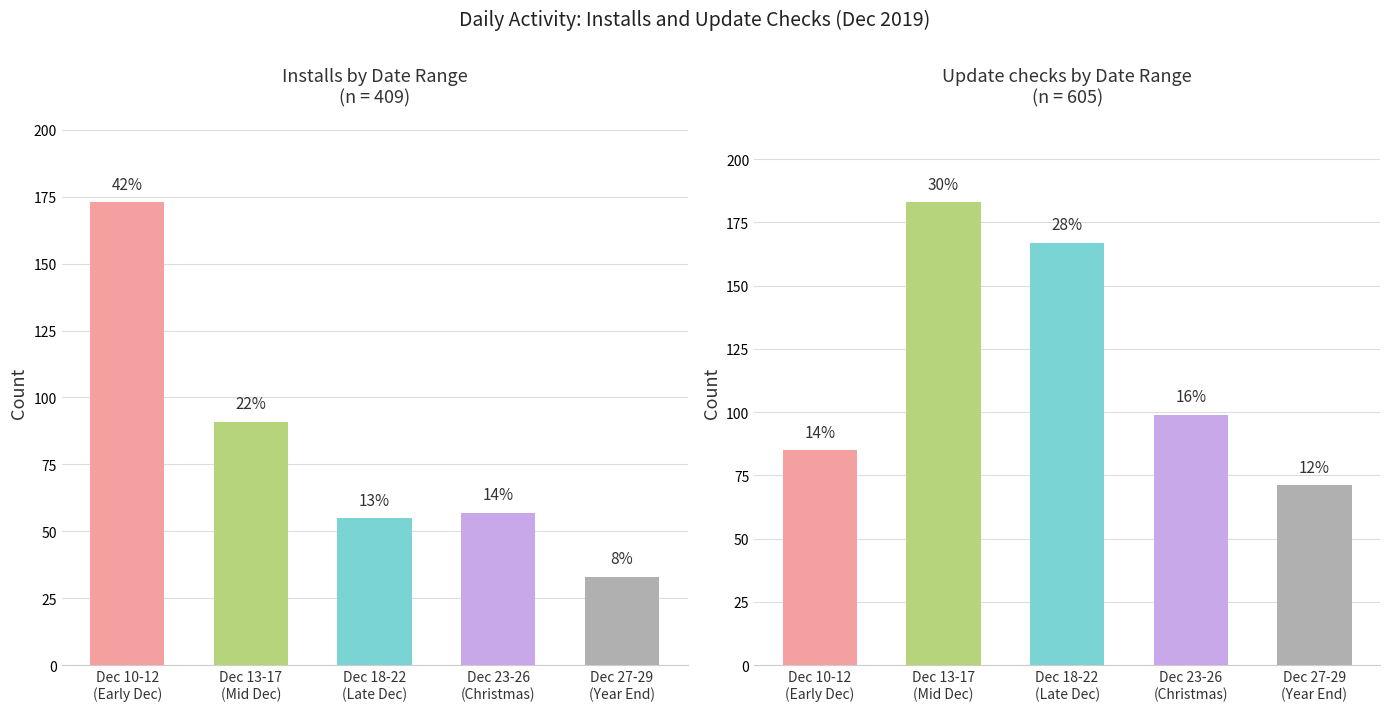

What is the label of the 3rd bar from the right?

Dec 18-22
(Late Dec)